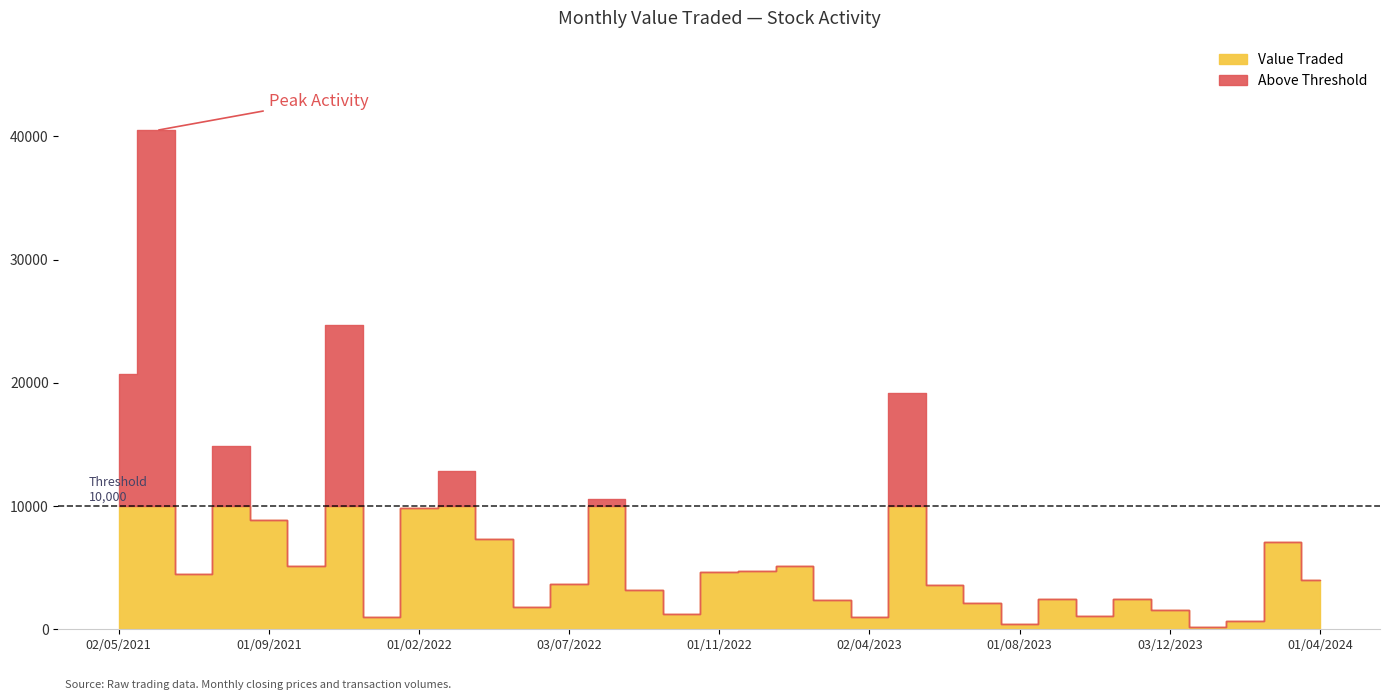

How many categories are shown in the chart?

33